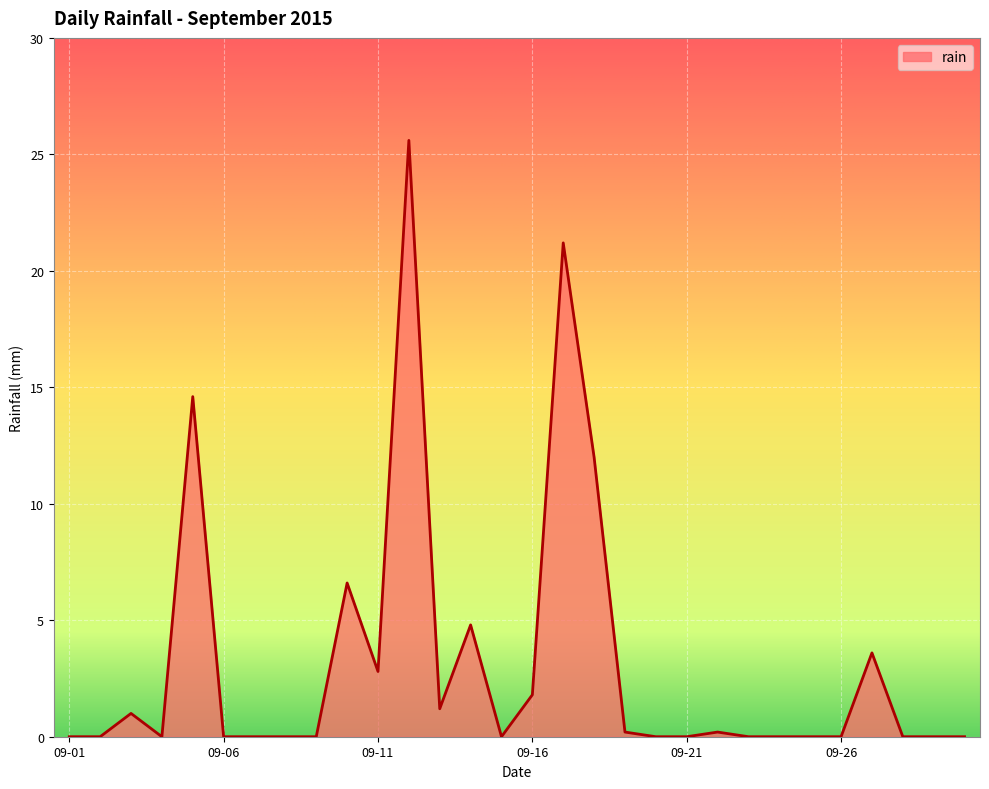

What is the maximum value shown in the chart?

25.6